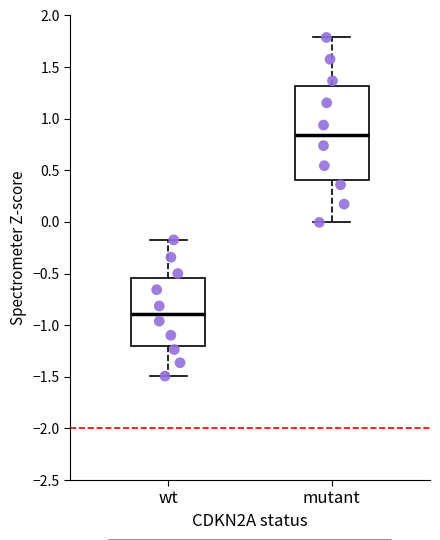

Comparing the boxes themselves (not the whiskers), which one is the tallest?

mutant